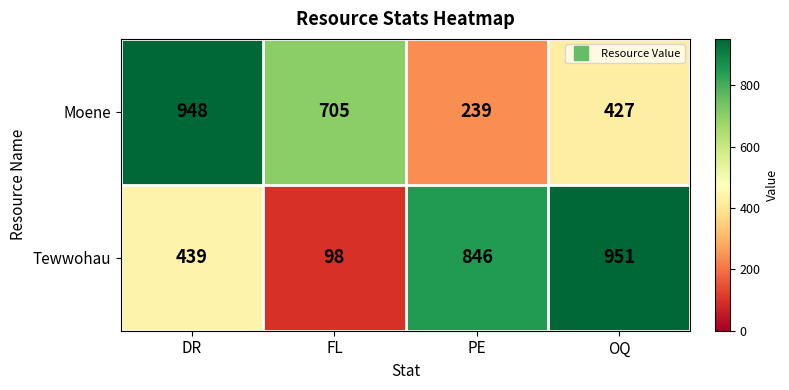

Reading right to left, transcribe all the data shown in this chart.

Moene: OQ=427	PE=239	FL=705	DR=948
Tewwohau: OQ=951	PE=846	FL=98	DR=439